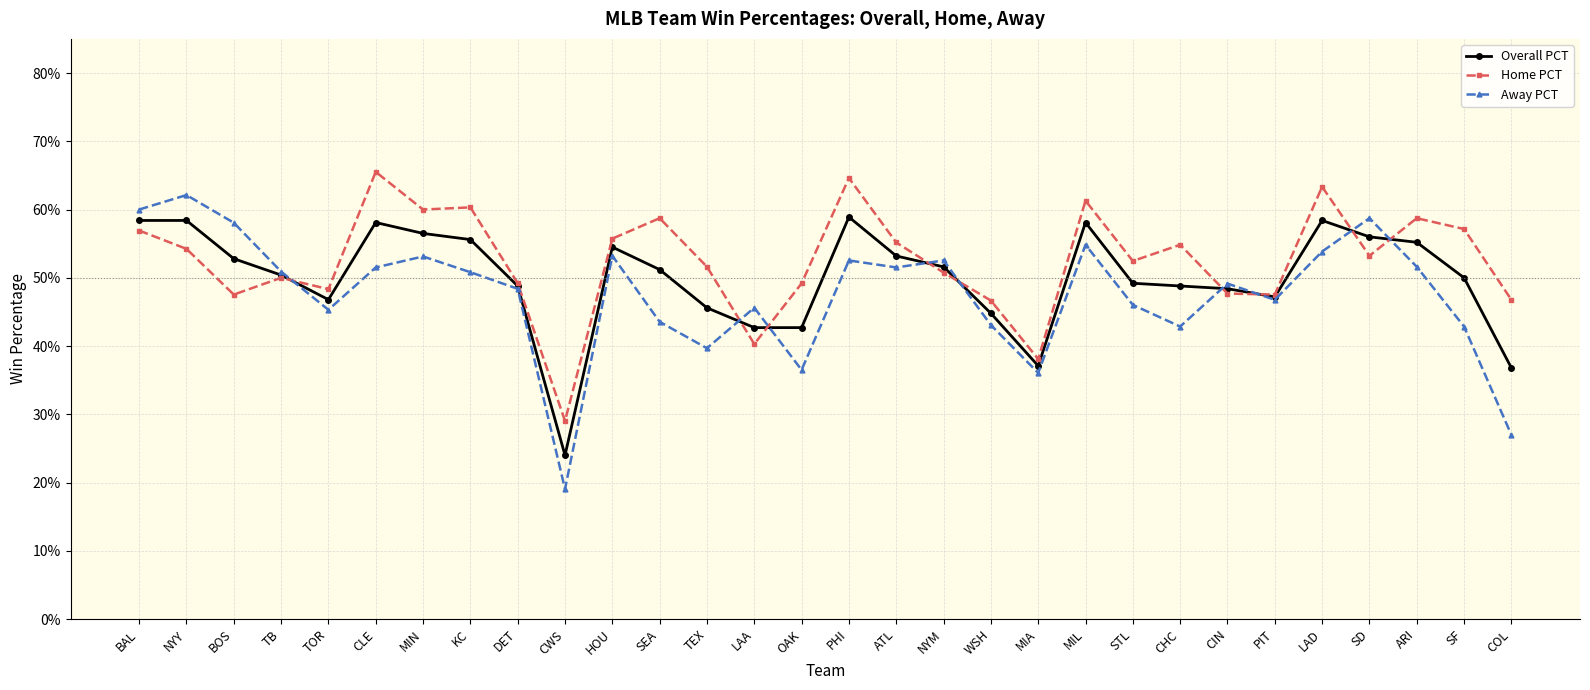

At LAD, list the series in order from smallest to largest.

Away PCT, Overall PCT, Home PCT